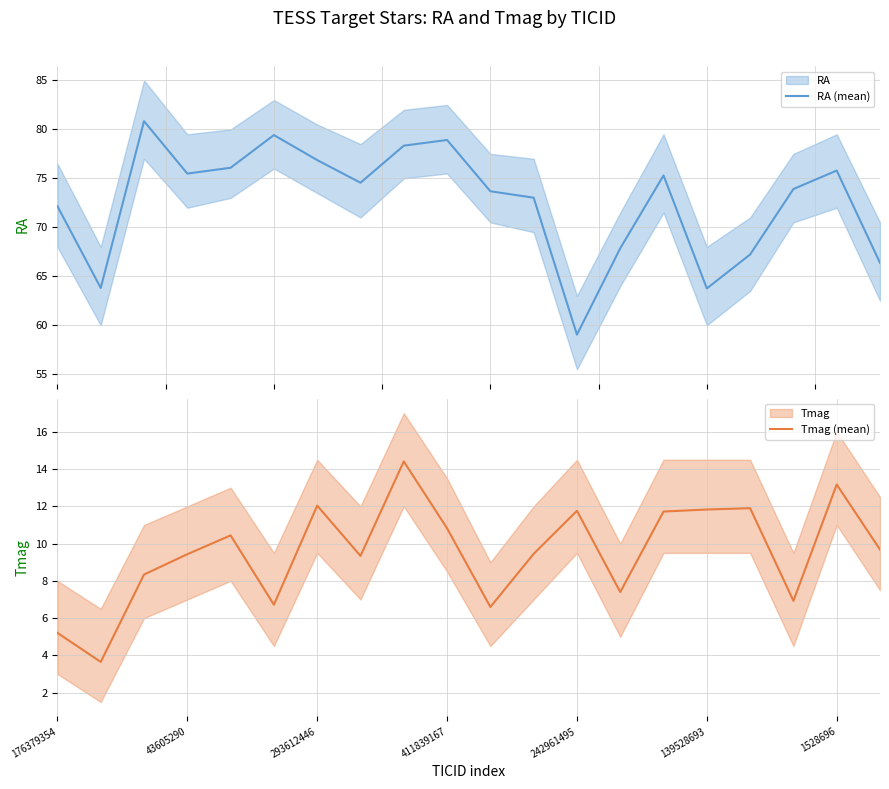

At which label does Tmag (mean) first exceed 9?

43605290